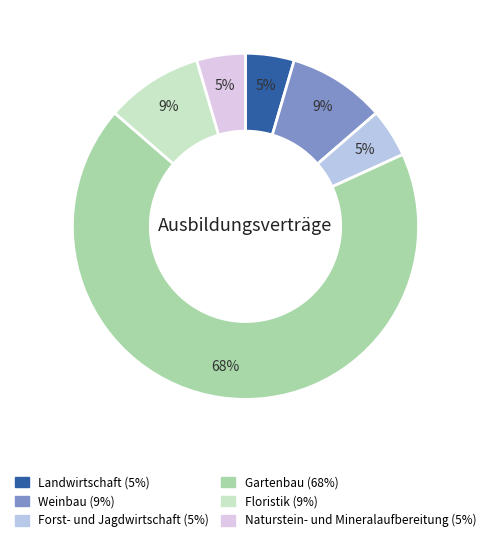

What is the largest slice in the pie chart?

Gartenbau